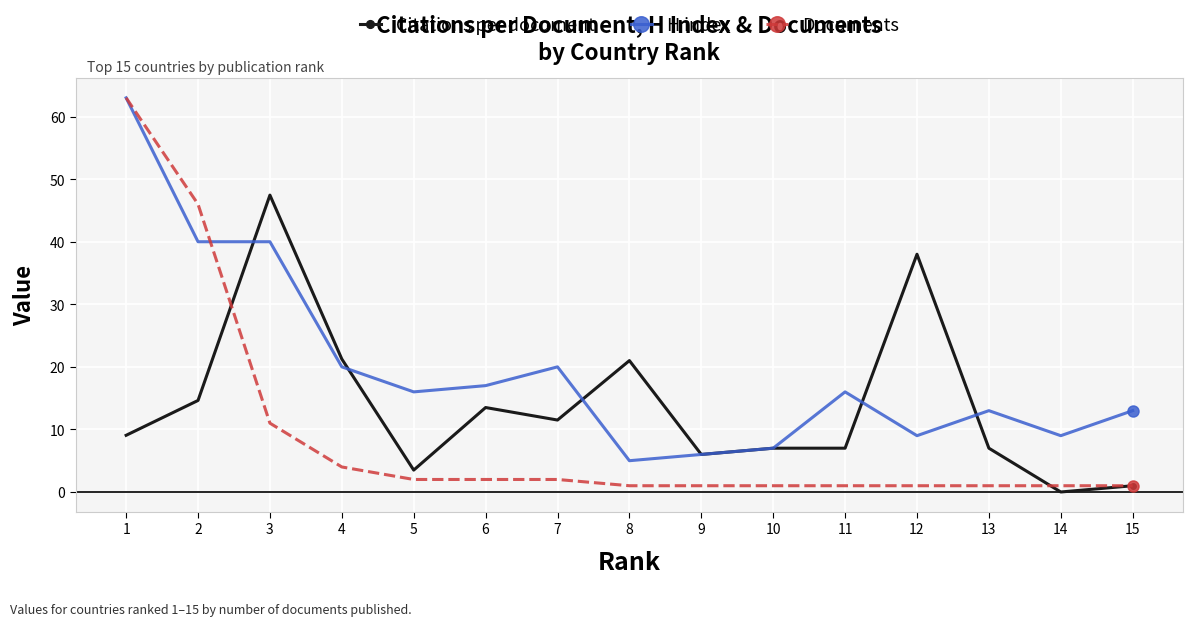

True or false: H index and Citations per document cross at least once.

True